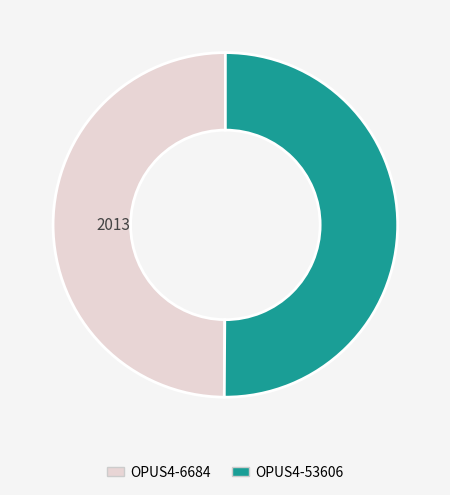

What is the ratio of the value at OPUS4-53606 to the value at OPUS4-6684?

1.0